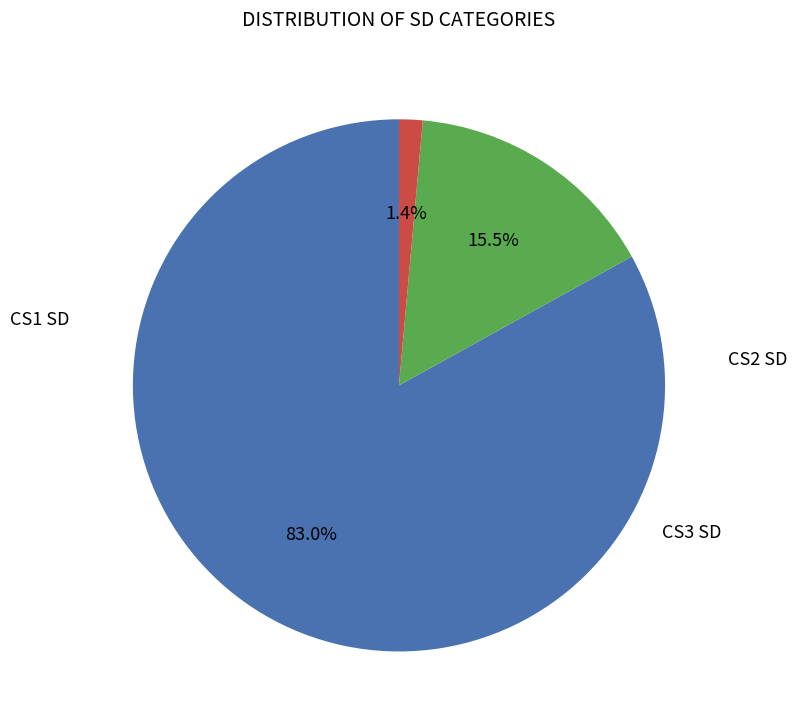

Is there any slice that represents more than half of the pie?

Yes